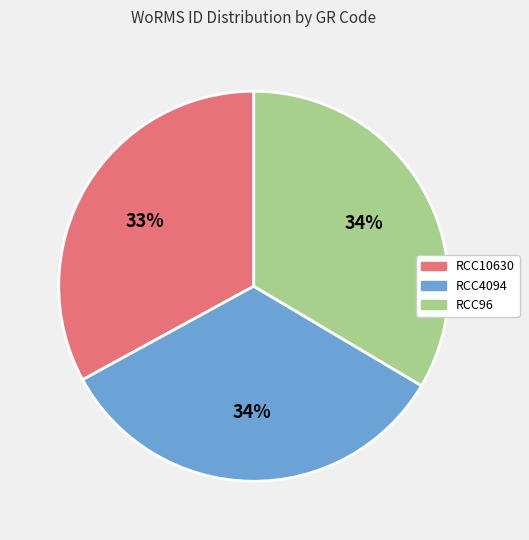

To the nearest percent, what is the difference between the RCC10630 and RCC96 slice percentages?

1%